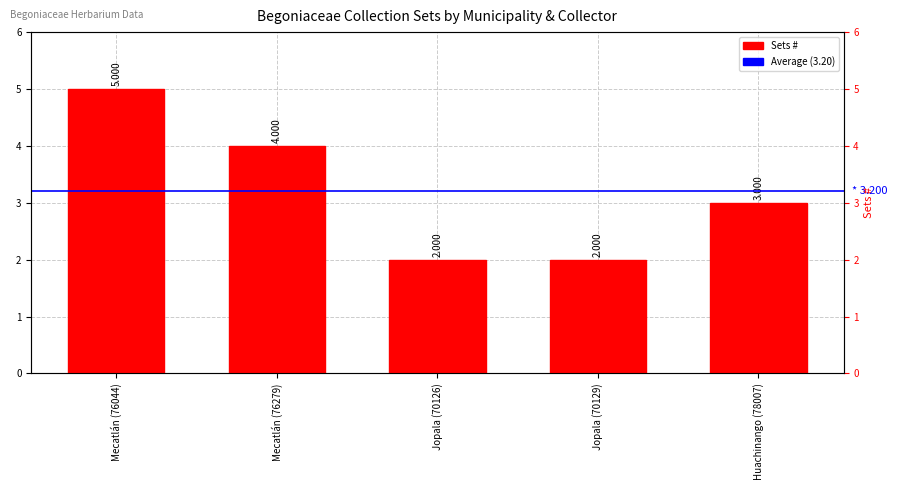

What is the ratio of the value at Huachinango (78007) to the value at Jopala (70129)?

1.5